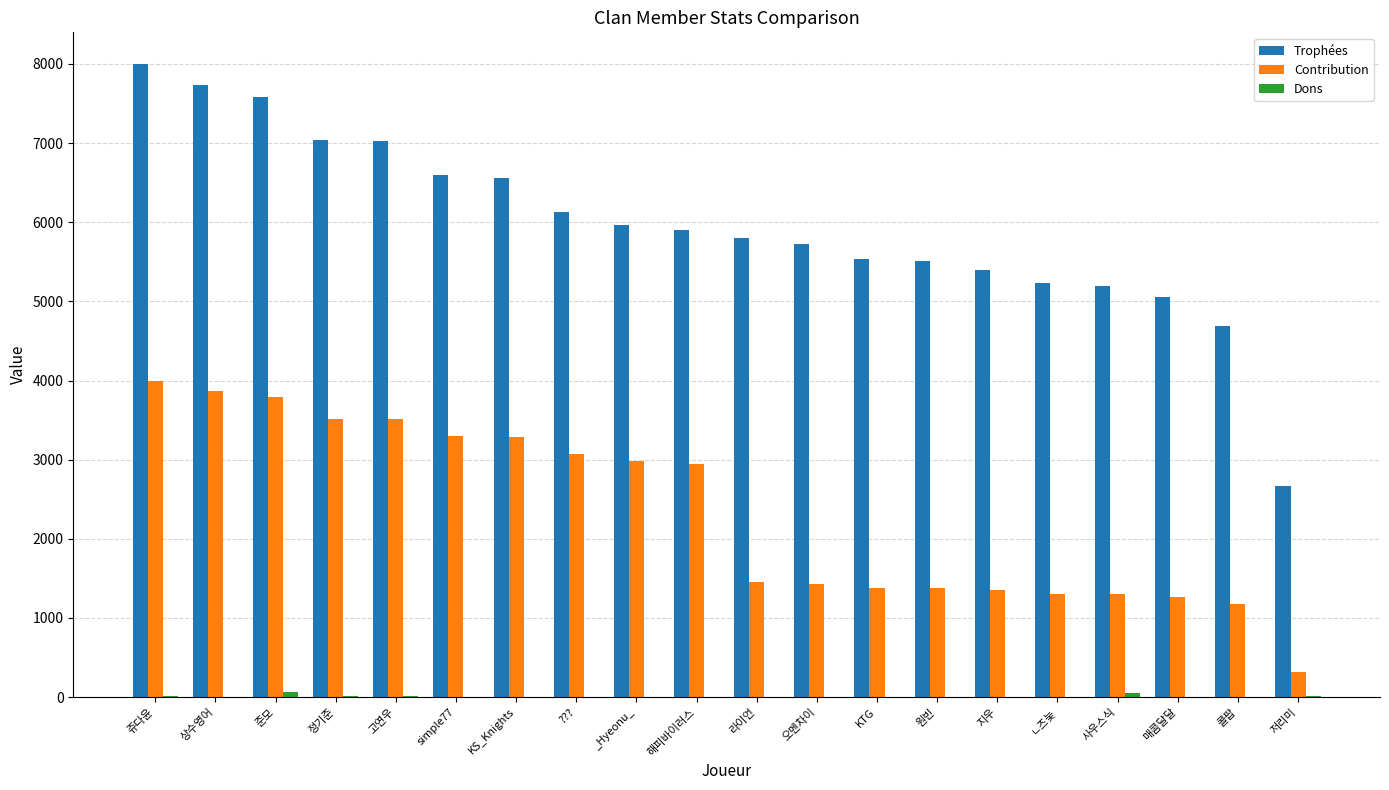

The value of Trophées at 정기준 is 7035. True or false?

True